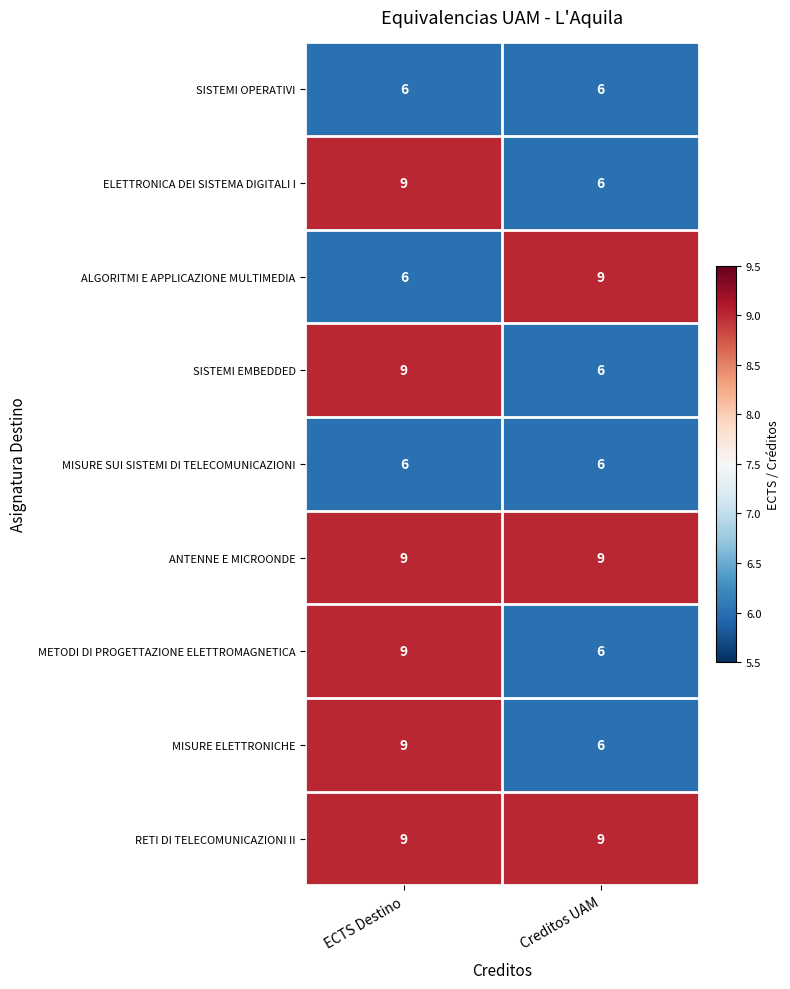

How many data points in METODI DI PROGETTAZIONE ELETTROMAGNETICA are less than 9?

1